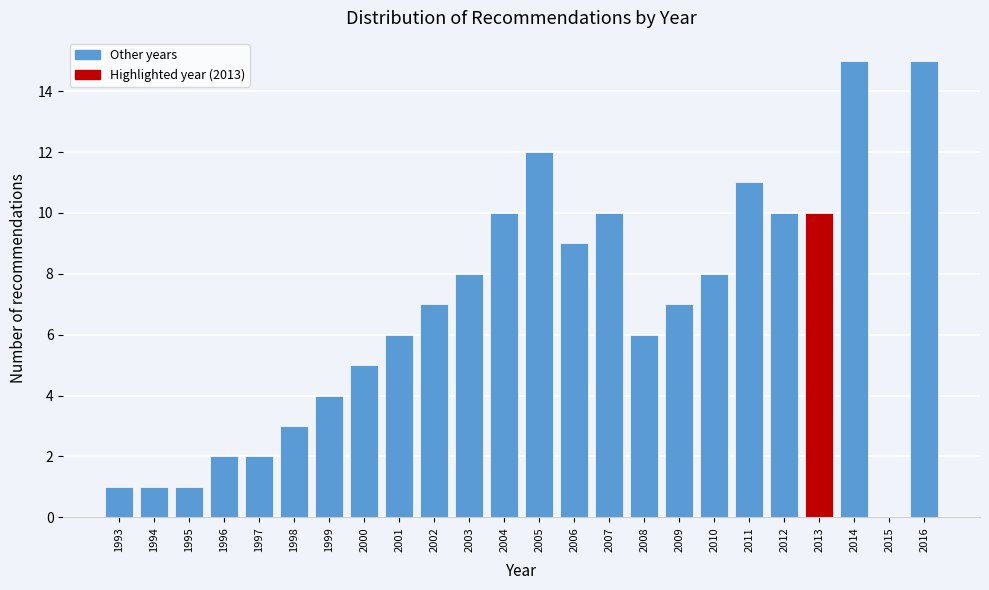

What is the height of the bar covering 1996.5 to 1997.5 on the x-axis? The values are not printed on the chart, so give them approximately, as read against the axis.

2